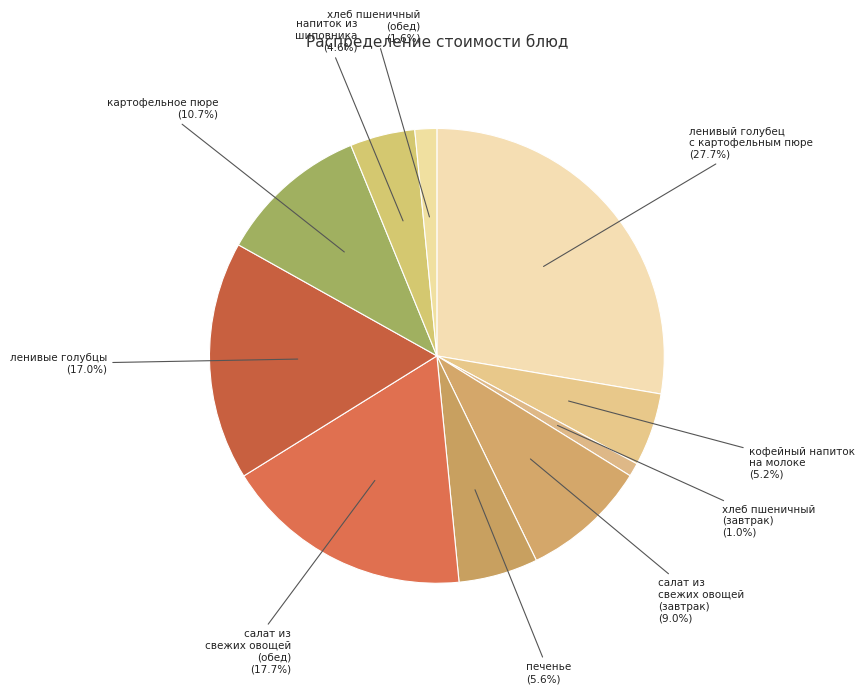

Approximately how many times larger is the value at картофельное пюре compared to печенье?

1.9